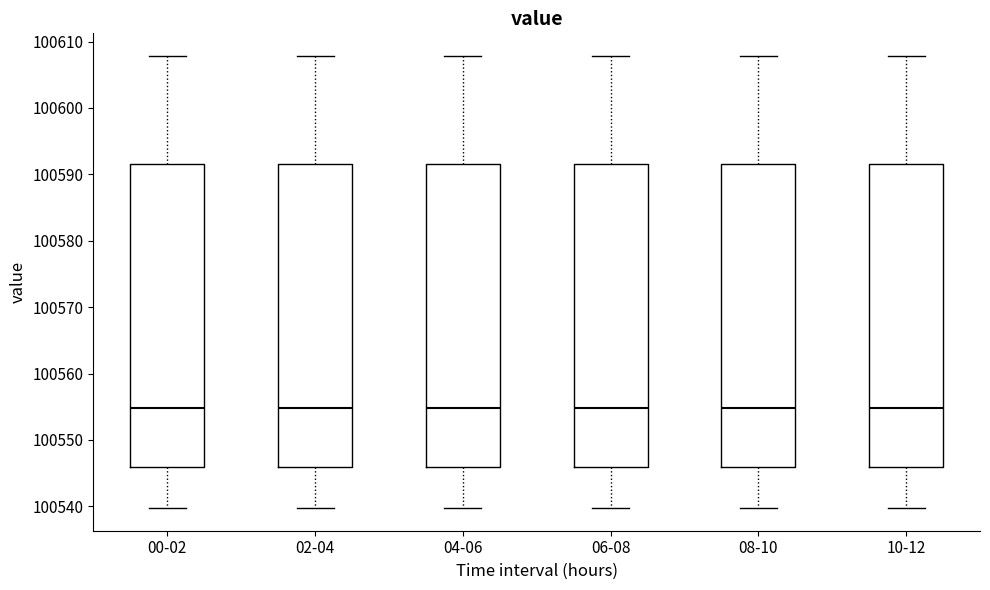

Reading left to right, read every box against the y-axis: the position of its median line, the range the box covers, and the ends of its whiskers. The values are not printed on the chart, so give them approximately, as read against the axis.

00-02: median 100555, box 100546 to 100592, whiskers 100540 to 100608
02-04: median 100555, box 100546 to 100592, whiskers 100540 to 100608
04-06: median 100555, box 100546 to 100592, whiskers 100540 to 100608
06-08: median 100555, box 100546 to 100592, whiskers 100540 to 100608
08-10: median 100555, box 100546 to 100592, whiskers 100540 to 100608
10-12: median 100555, box 100546 to 100592, whiskers 100540 to 100608